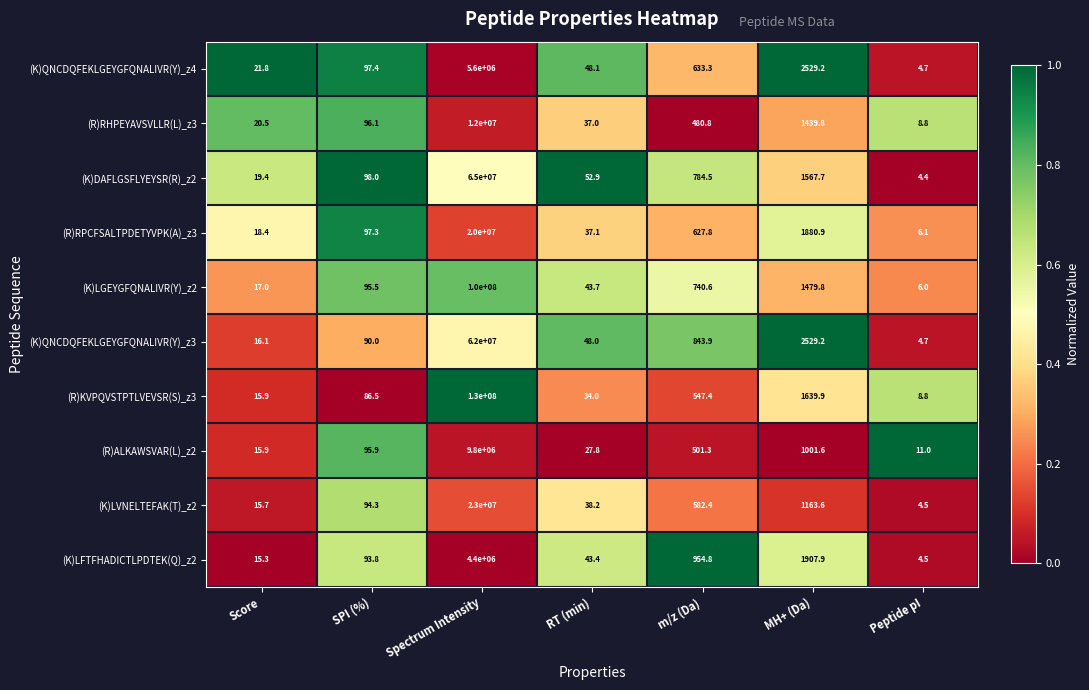

List the series in order of their peak value, highest first.

(R)KVPQVSTPTLVEVSR(S)_z3, (K)LGEYGFQNALIVR(Y)_z2, (K)DAFLGSFLYEYSR(R)_z2, (K)QNCDQFEKLGEYGFQNALIVR(Y)_z3, (K)LVNELTEFAK(T)_z2, (R)RPCFSALTPDETYVPK(A)_z3, (R)RHPEYAVSVLLR(L)_z3, (R)ALKAWSVAR(L)_z2, (K)QNCDQFEKLGEYGFQNALIVR(Y)_z4, (K)LFTFHADICTLPDTEK(Q)_z2